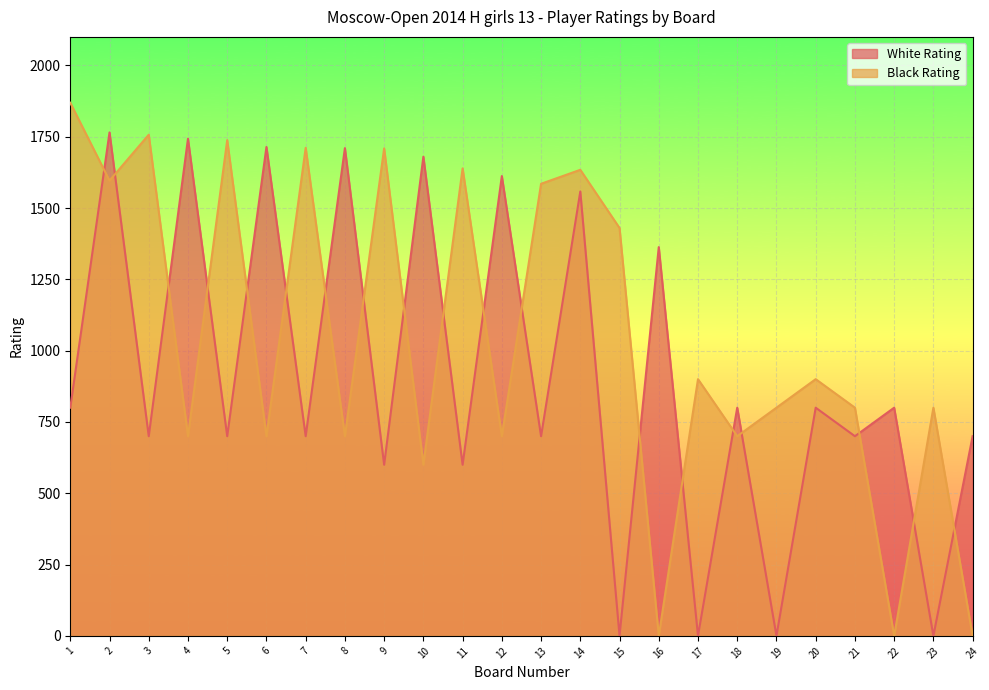

How many distinct data groups are displayed?

2